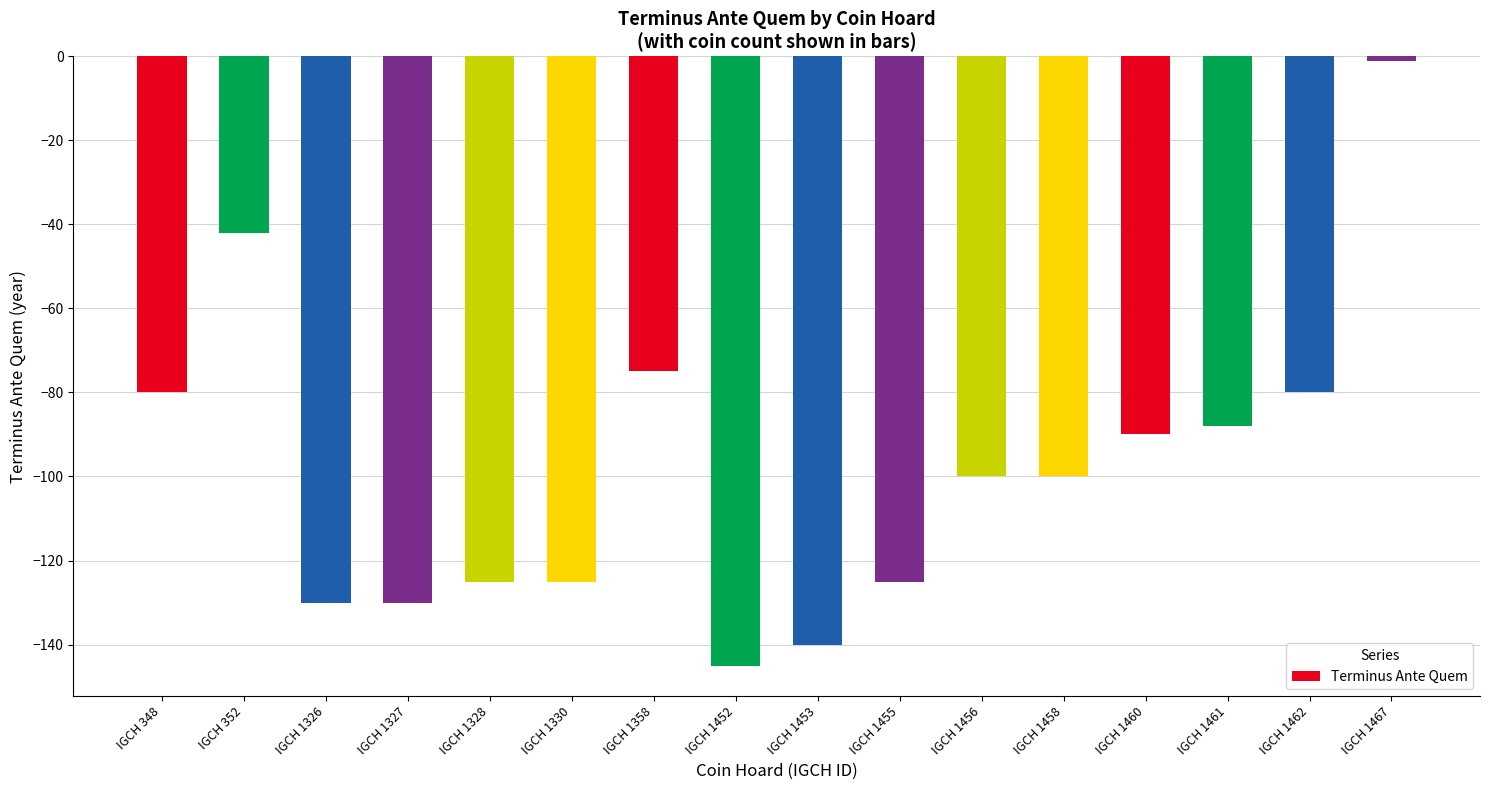

What is the difference between the maximum and minimum values?

144